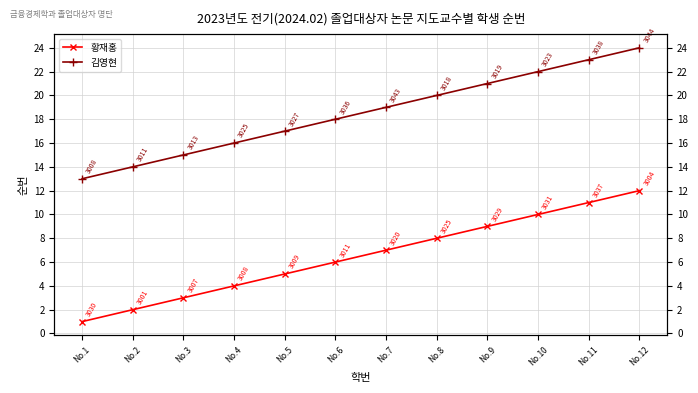

How many data points does each series have?

12